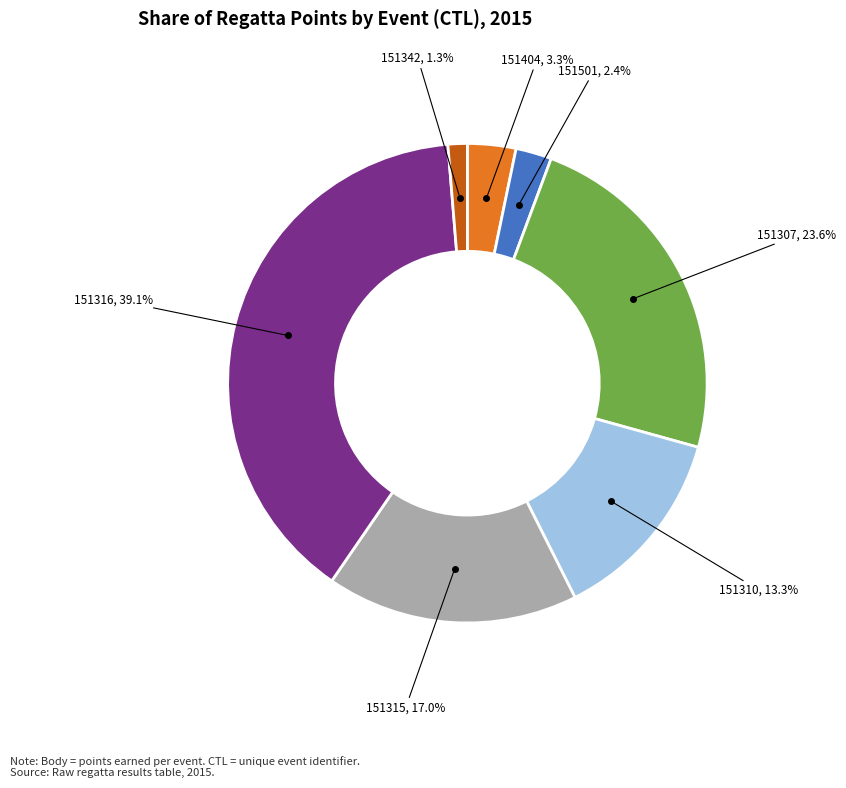

Does any single category account for the majority?

No